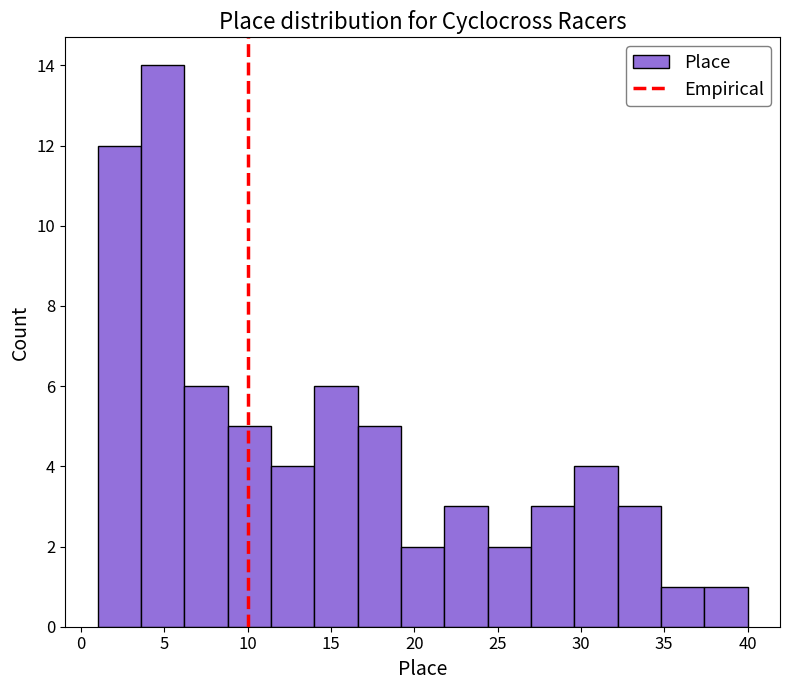

Which range on the x-axis has the tallest bar?

3.6 to 6.2